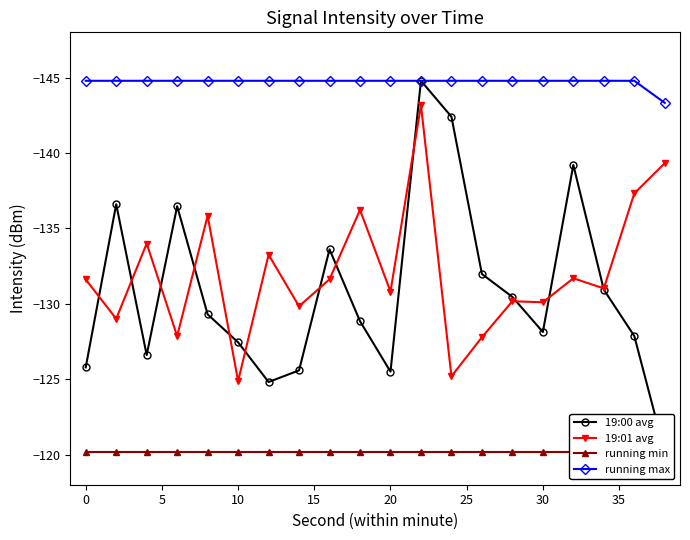

What is the lowest value of the 19:01 avg series?

-143.2